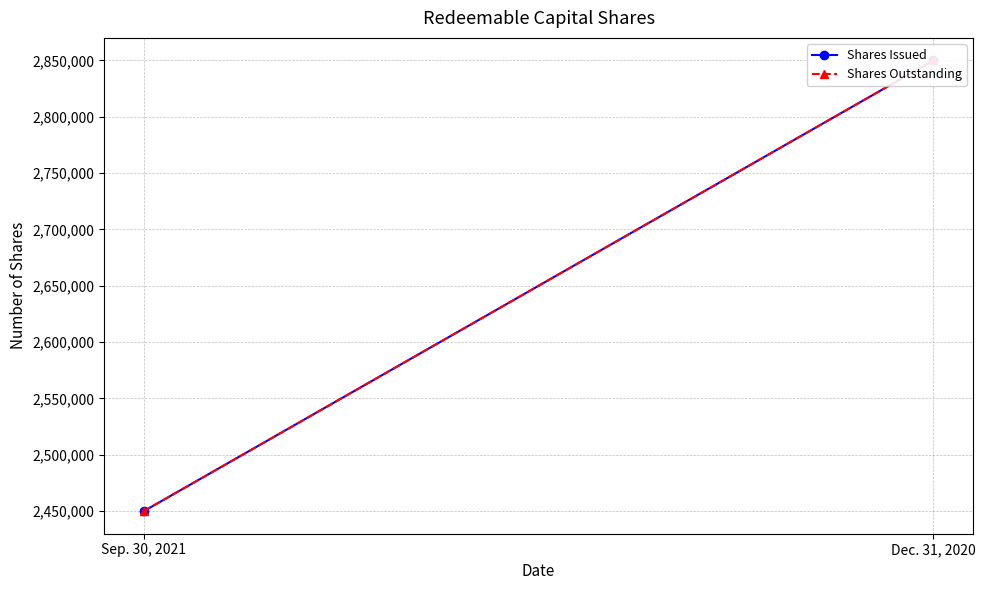

What are all the series names shown in the legend?

Shares Issued, Shares Outstanding